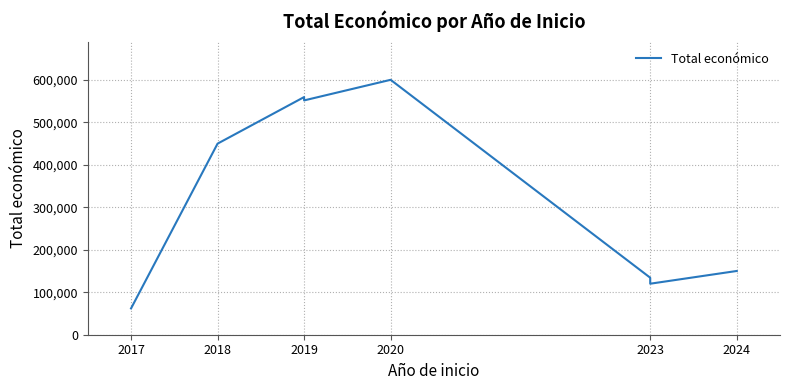

Reading left to right, transcribe all the data shown in this chart.

61850	449494	559047	551174	599636	134112	120000	149950